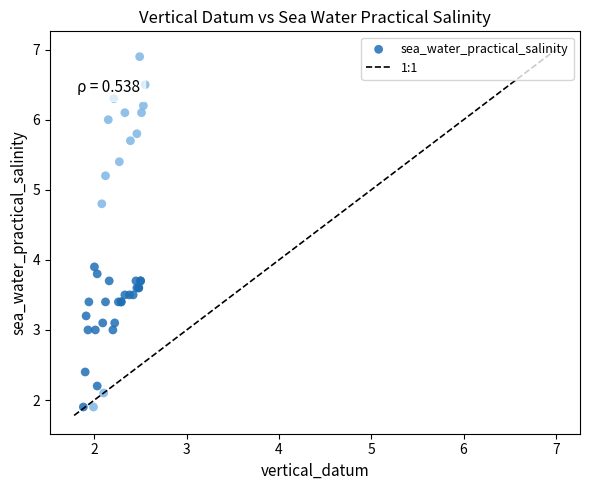

What Y value in the scatter plot is closest to 4?

3.9